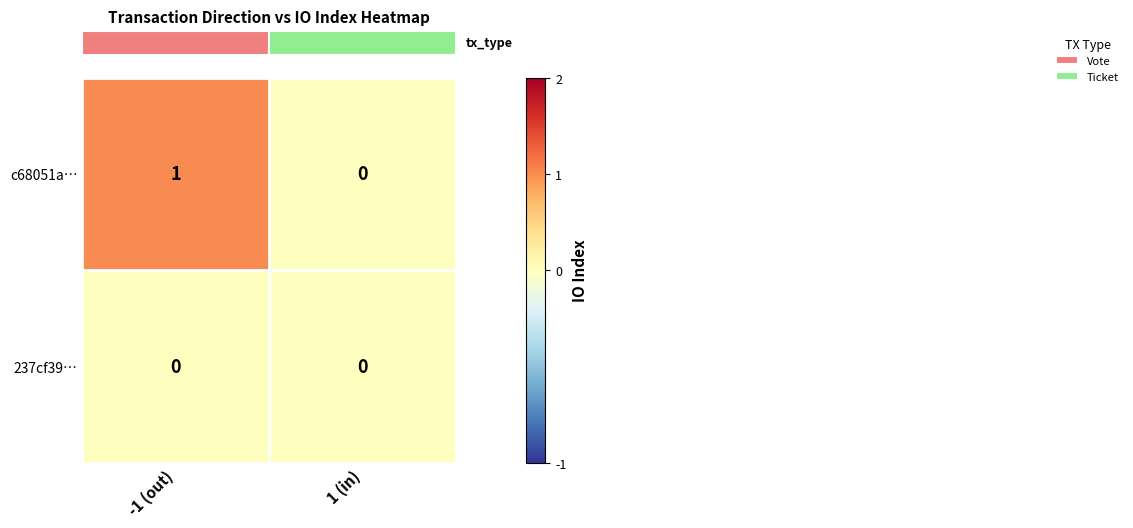

At which label is c68051a… closest to 0?

1 (in)